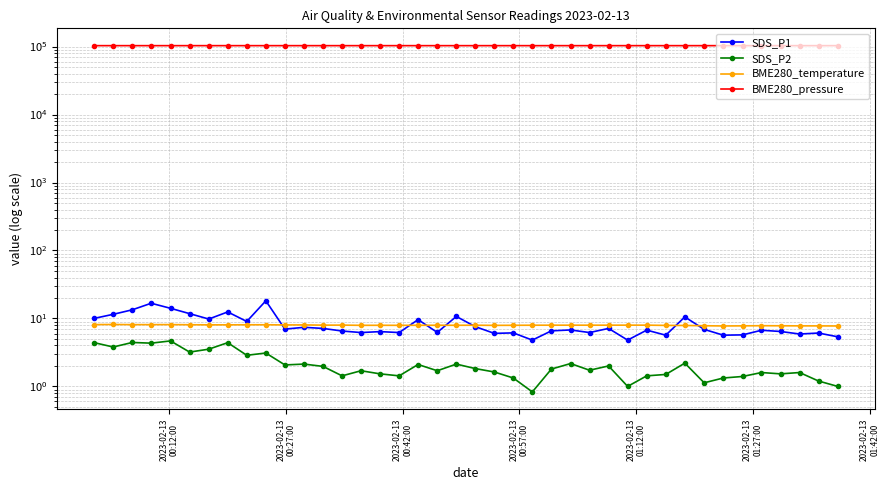

At how many categories does at least one series exceed 87947?

40